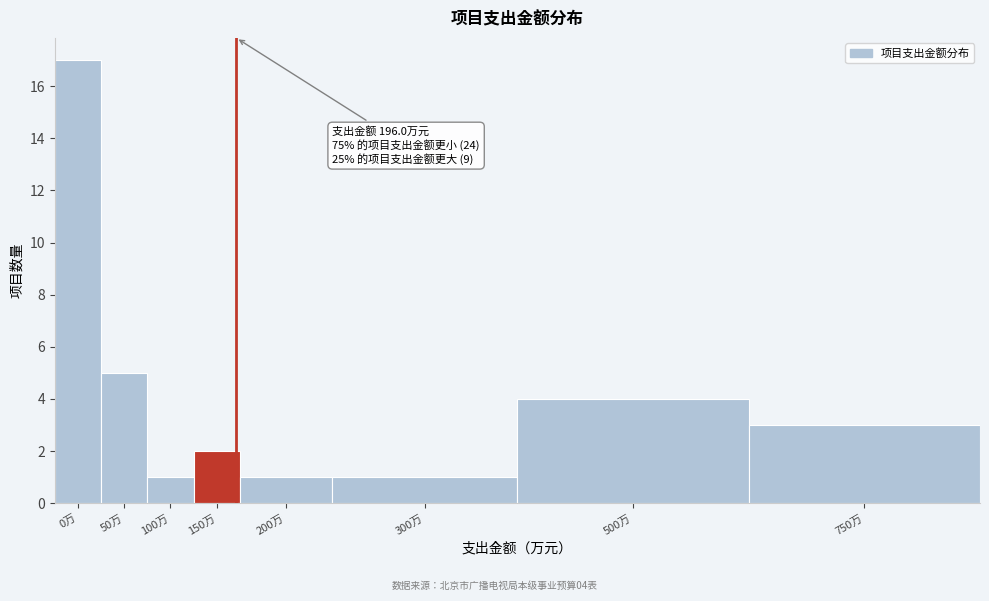

Reading left to right, what are all the values shown in this chart?

17	5	1	2	1	1	4	3